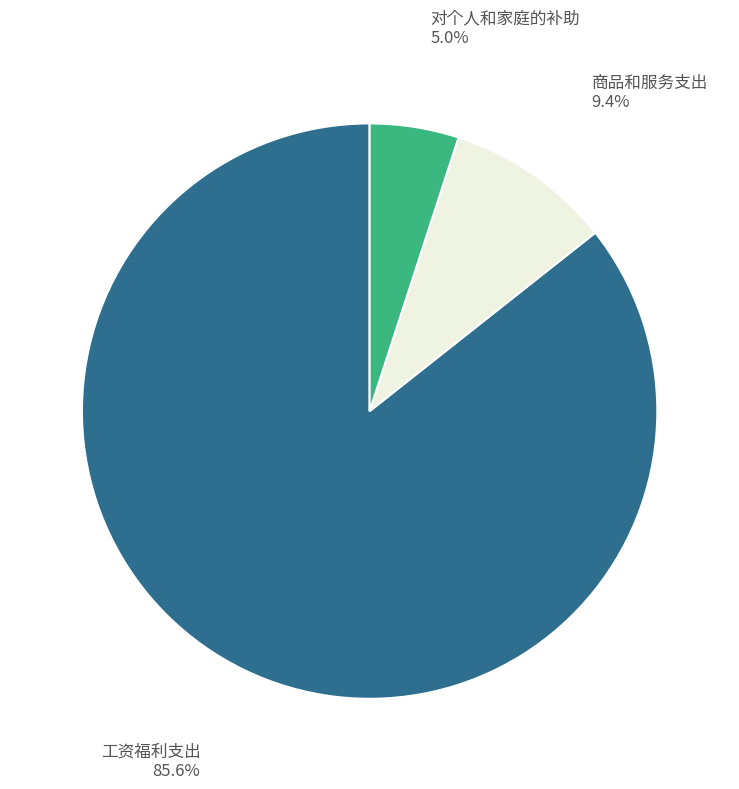

Is there a majority slice in this chart?

Yes